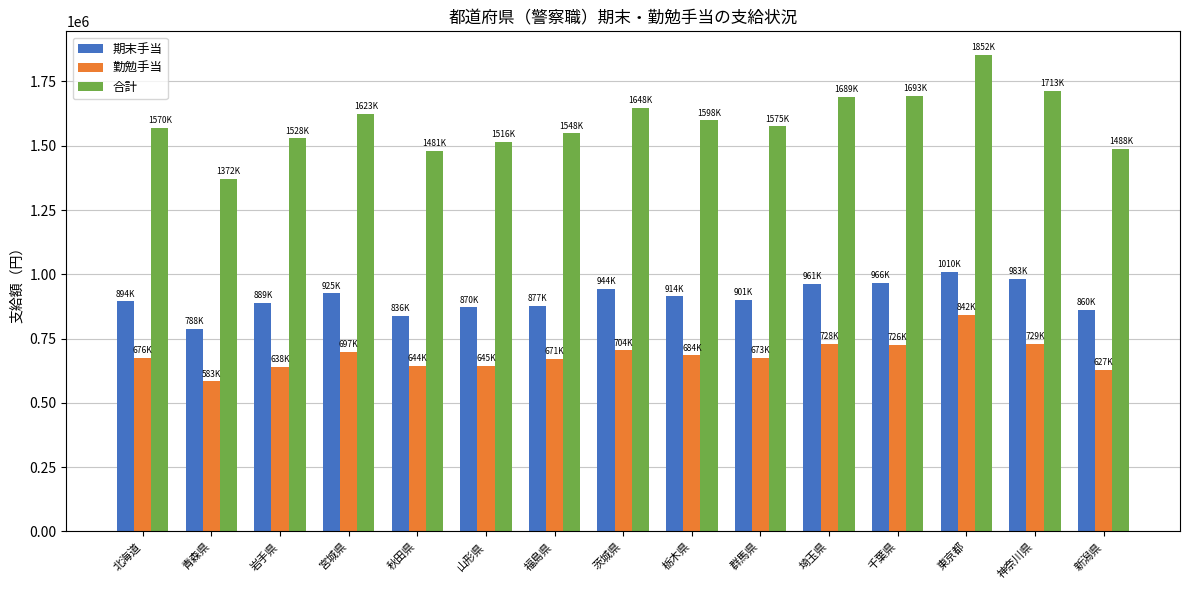

At which category is the sum across all series the highest?

東京都